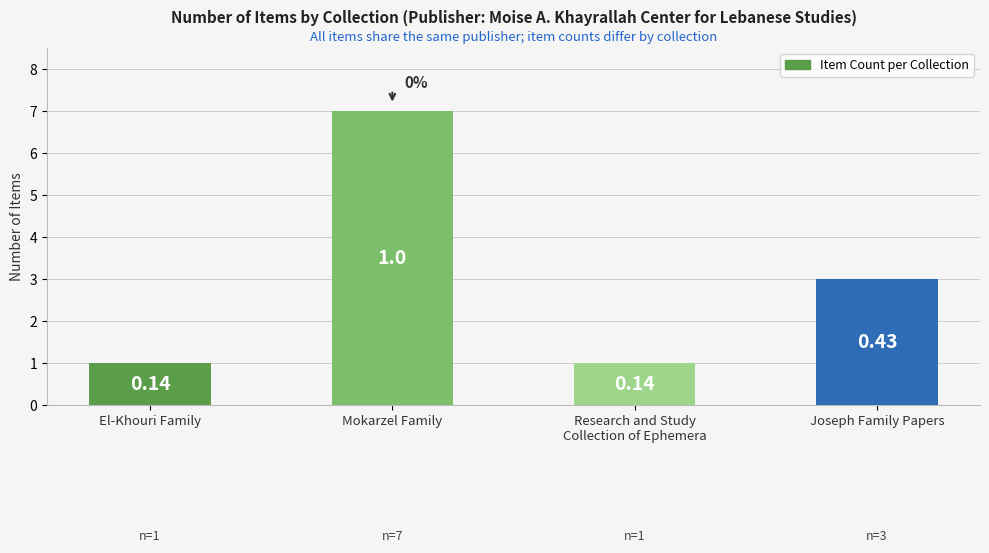

How many bars are there in total?

4